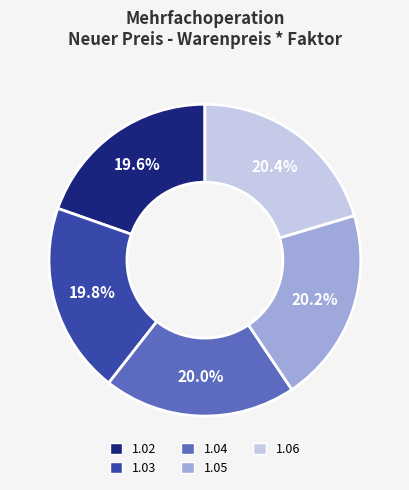

True or false: 1.06 accounts for 20% of the total.

True